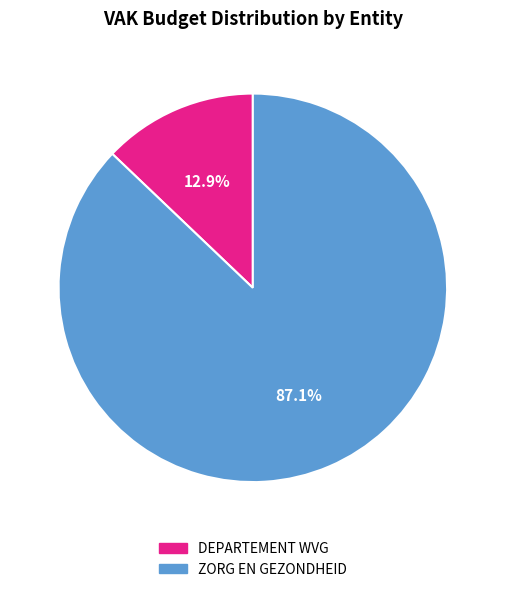

The DEPARTEMENT WVG slice represents 13% of the pie. True or false?

True